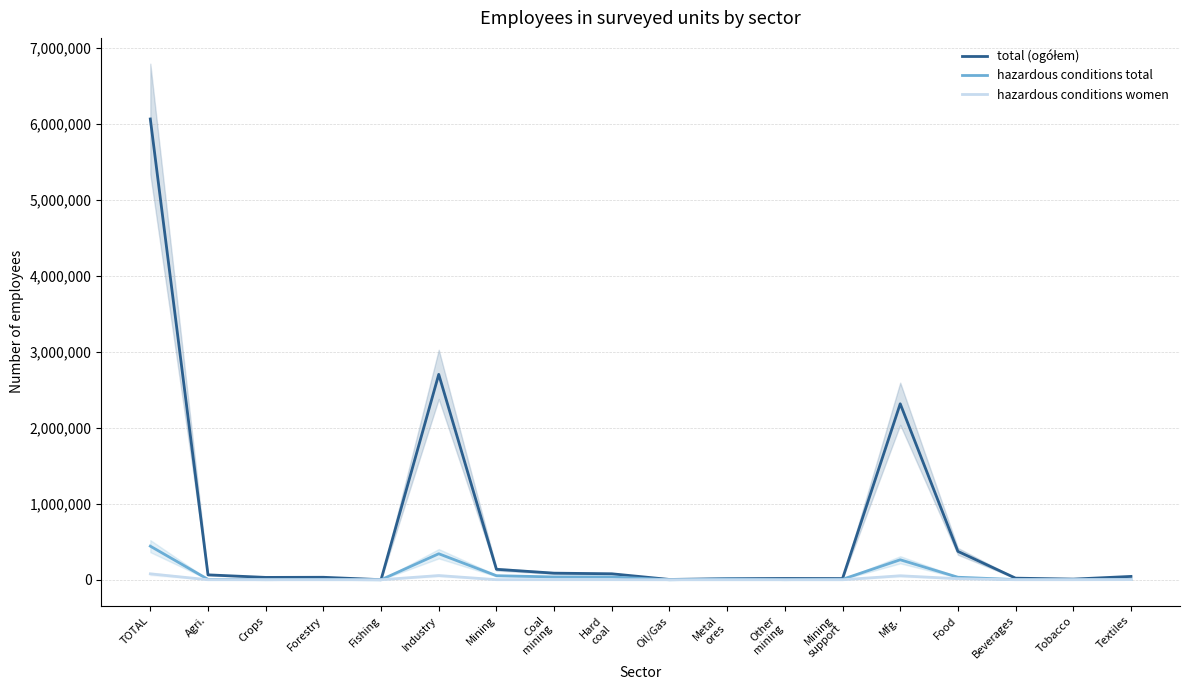

List the series in order of their peak value, highest first.

total (ogółem), hazardous conditions total, hazardous conditions women